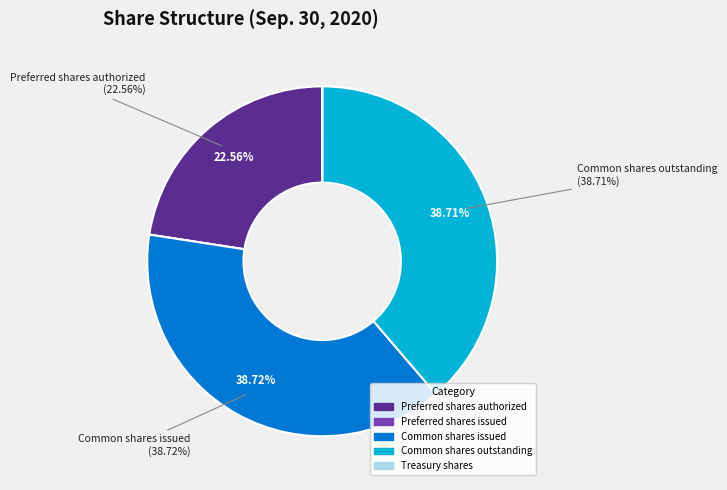

How many segments does this pie chart have?

5